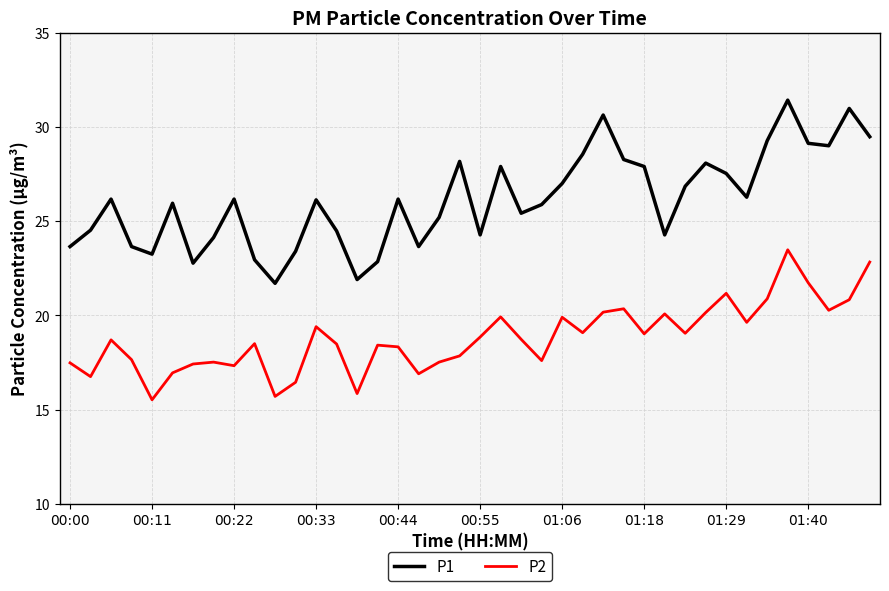

What is the maximum value for P1?

31.4